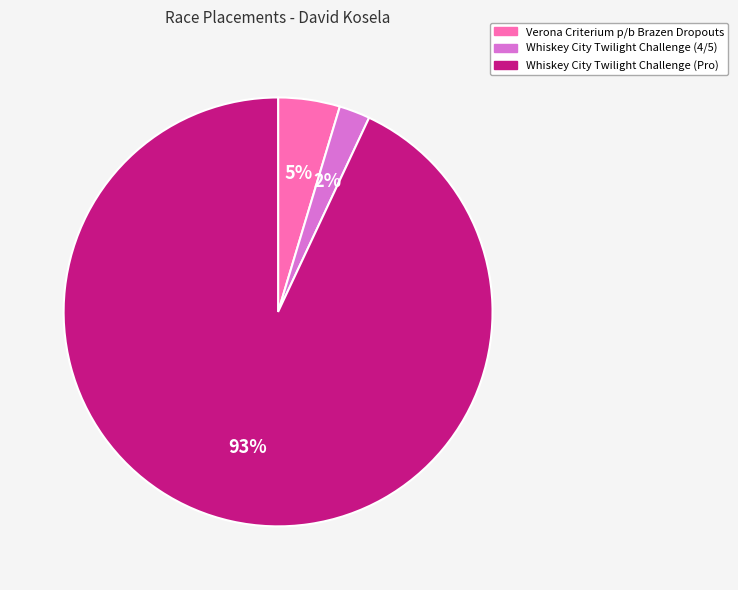

Is the sum of Verona Criterium p/b Brazen Dropouts and Whiskey City Twilight Challenge (4/5) greater than half?

No